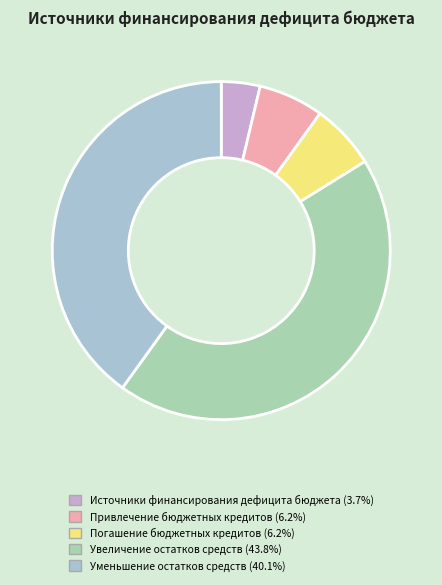

Approximately how many times larger is the value at Источники финансирования дефицита бюджета compared to Привлечение бюджетных кредитов?

0.6